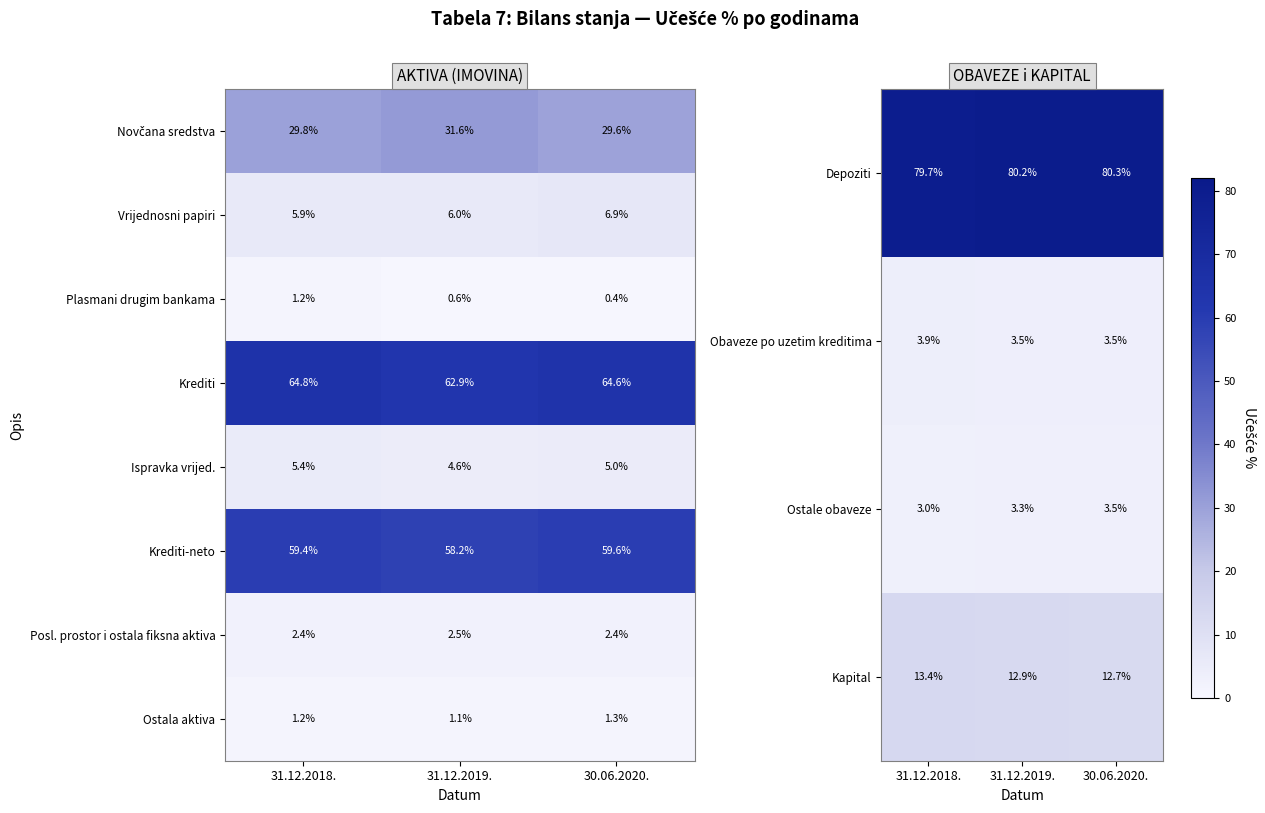

Which category has the lowest value across all series?

31.12.2019.